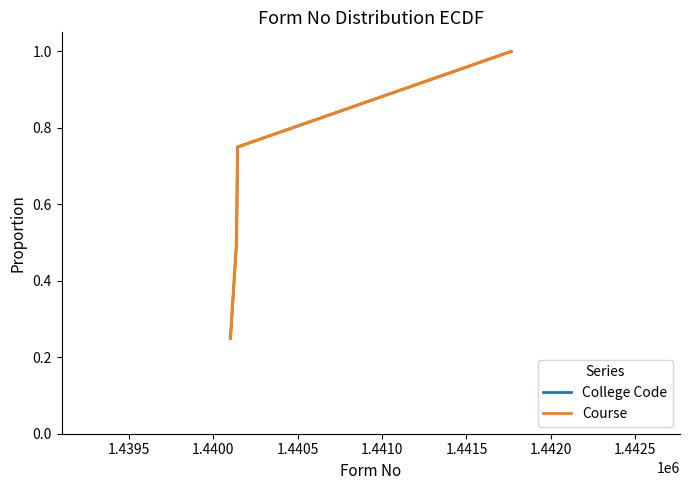

What is the value of the College Code point at the 3rd from the left?

0.8